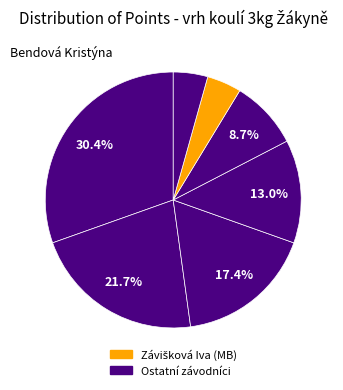

Does any single category account for the majority?

No